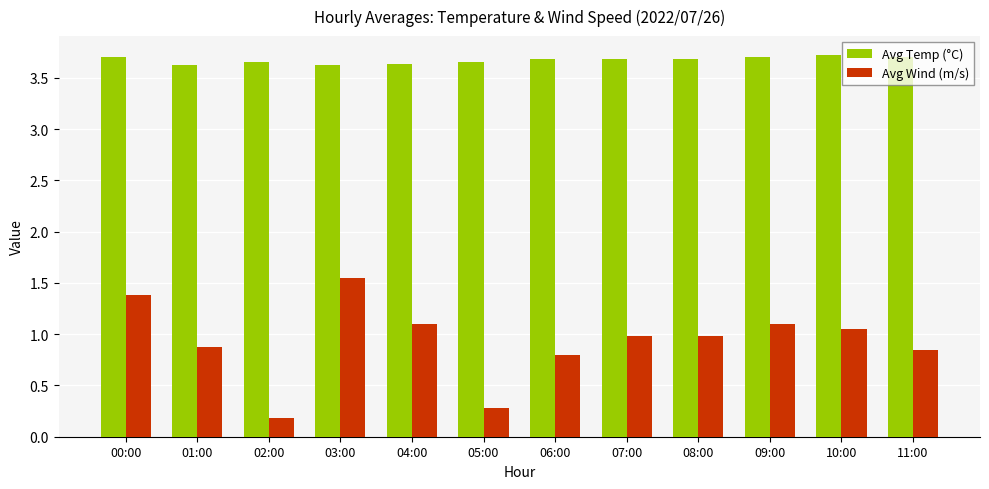

How many groups of bars are there?

12